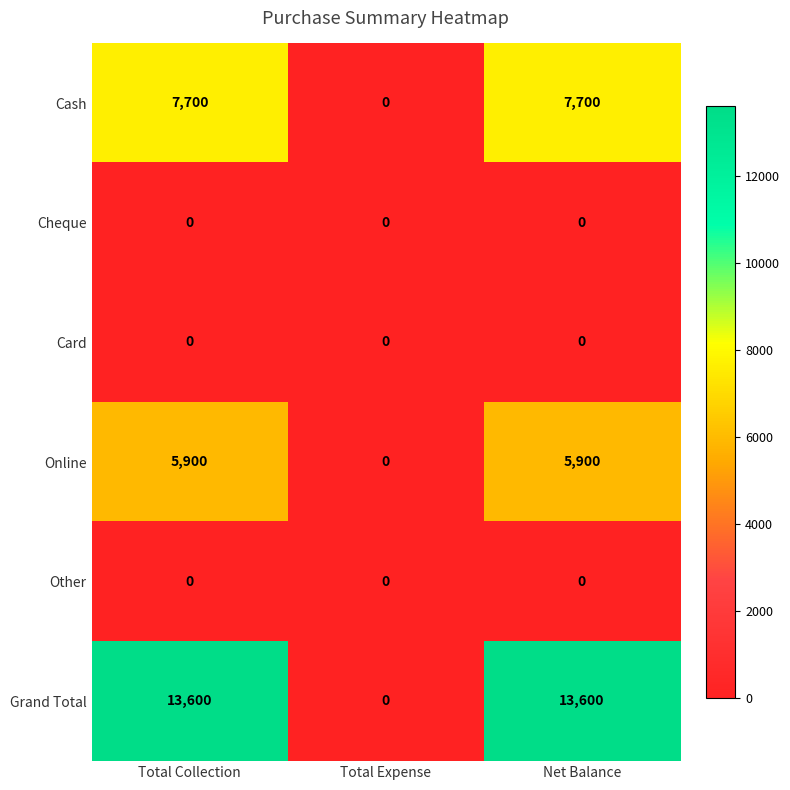

True or false: Grand Total has a value of 0 at Total Expense.

True